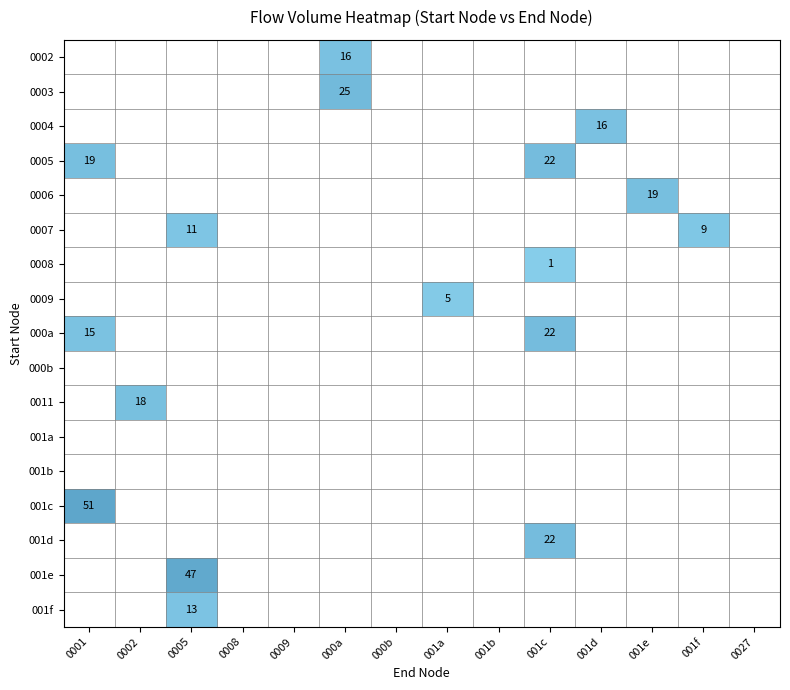

Is it true that 0007 equals 11 at 0005?

True